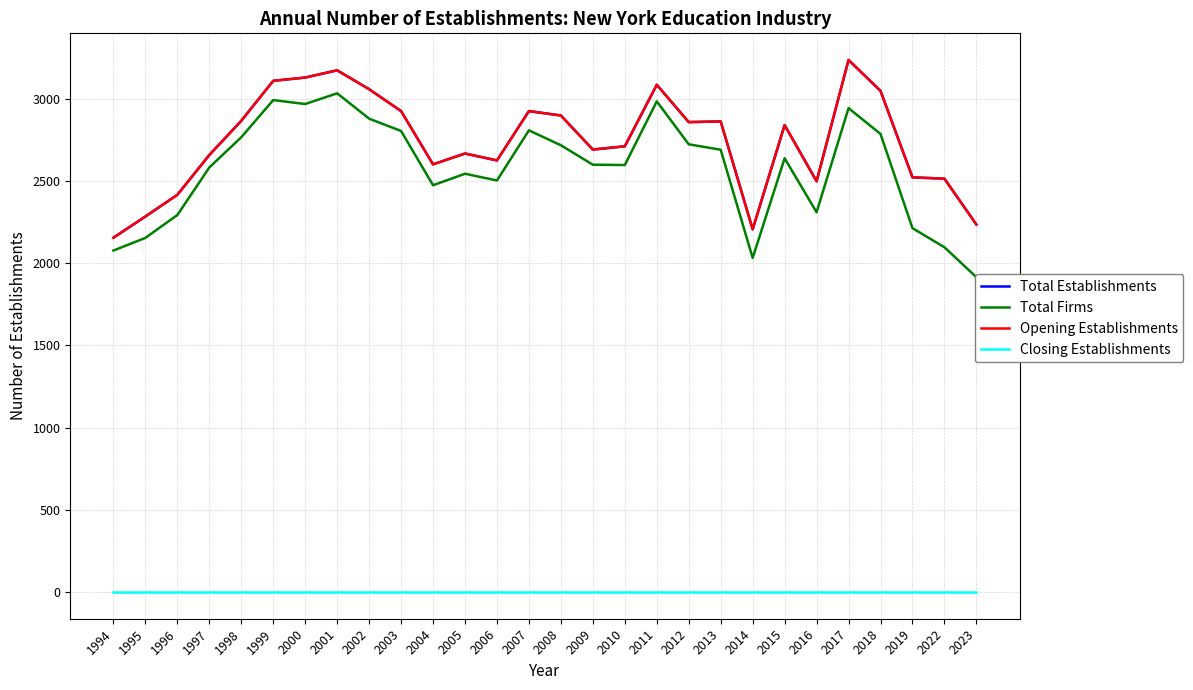

Does the chart display data point markers on the line(s)?

No